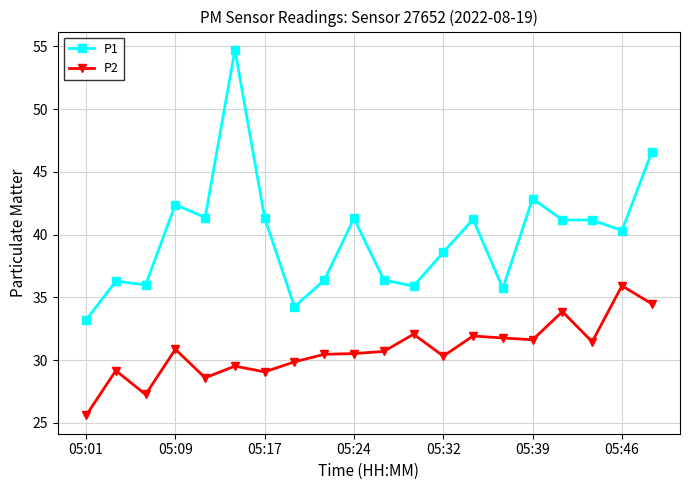

True or false: P1 has more than 1 points higher than both neighbors.

True